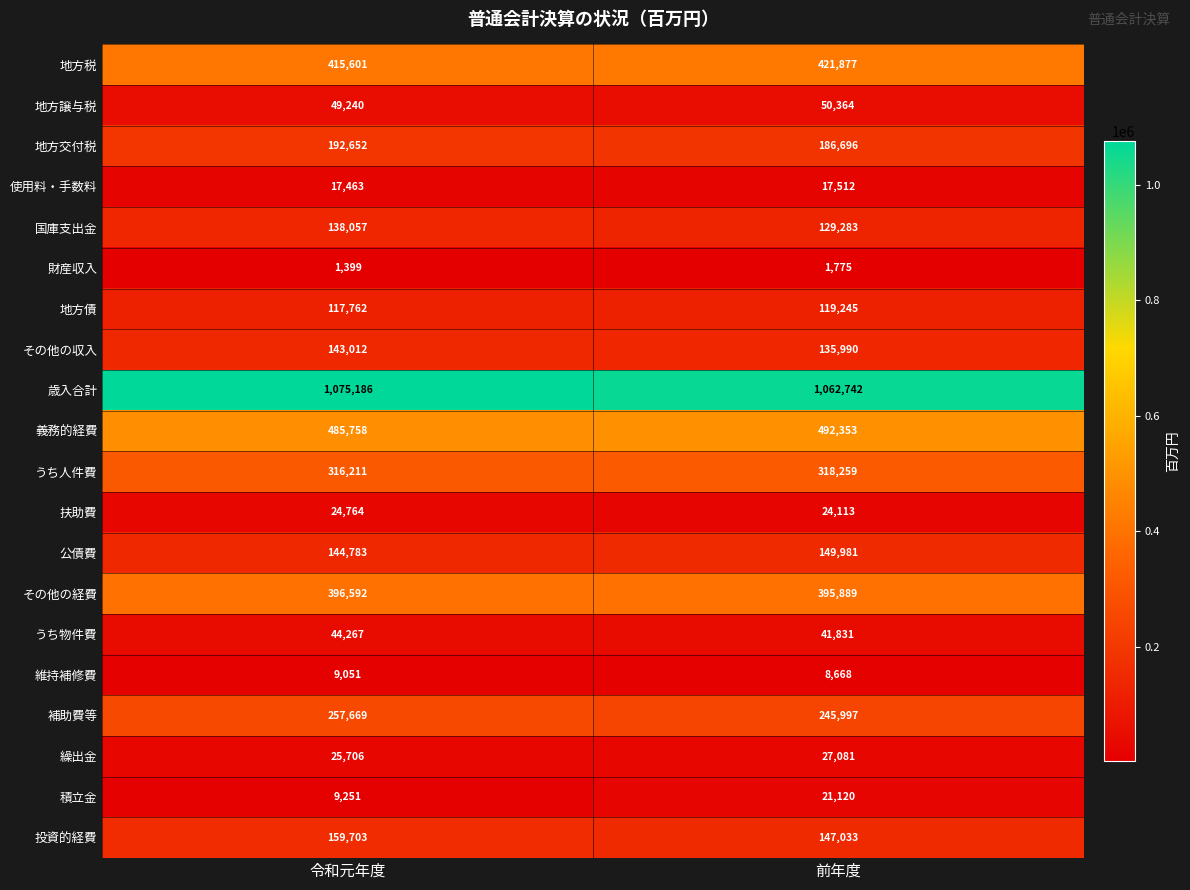

Which series changed the most between 令和元年度 and 前年度?

投資的経費